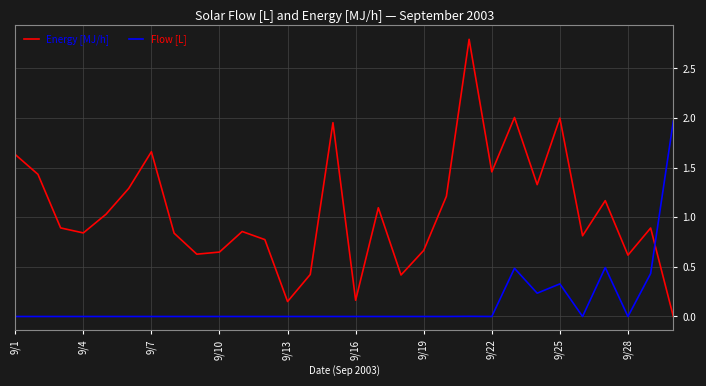

How many times do Energy [MJ/h] and Flow [L] cross each other?

1